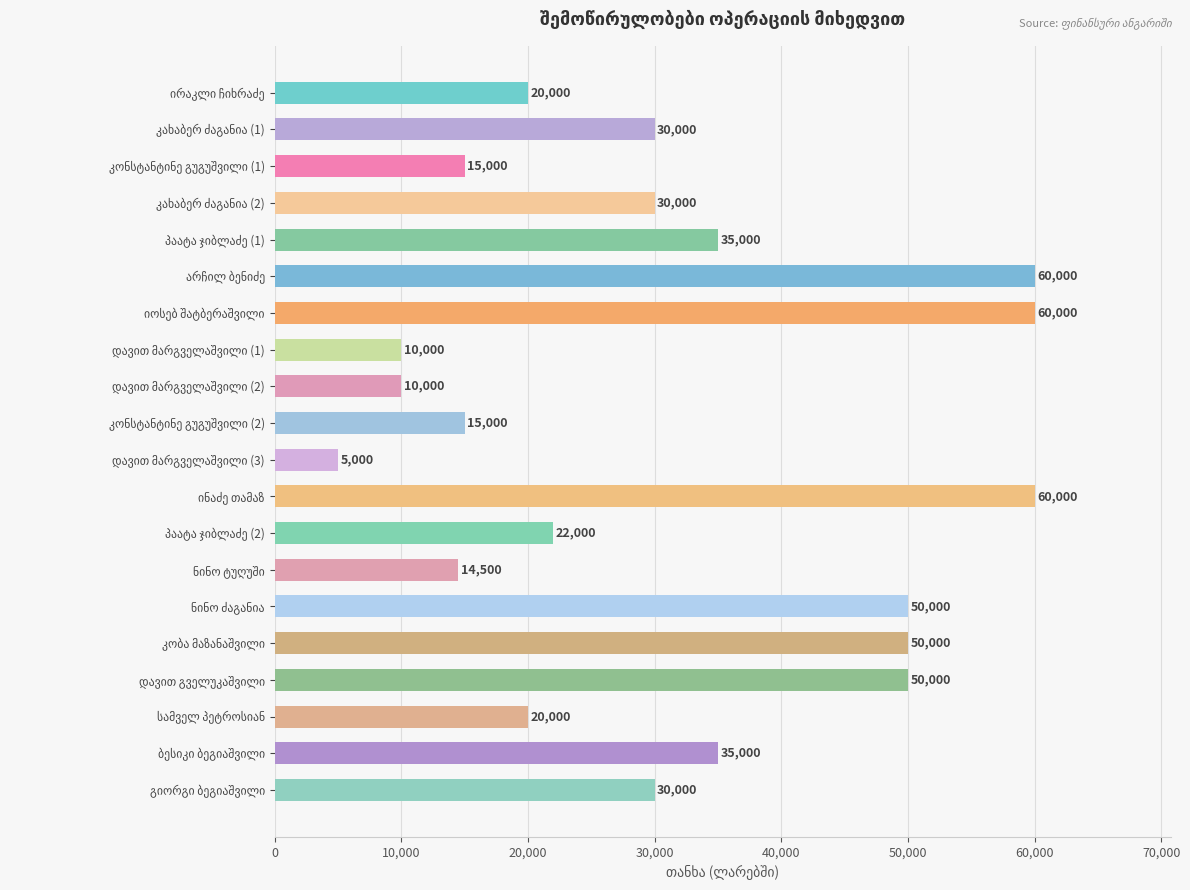

Are the bars horizontal?

Yes